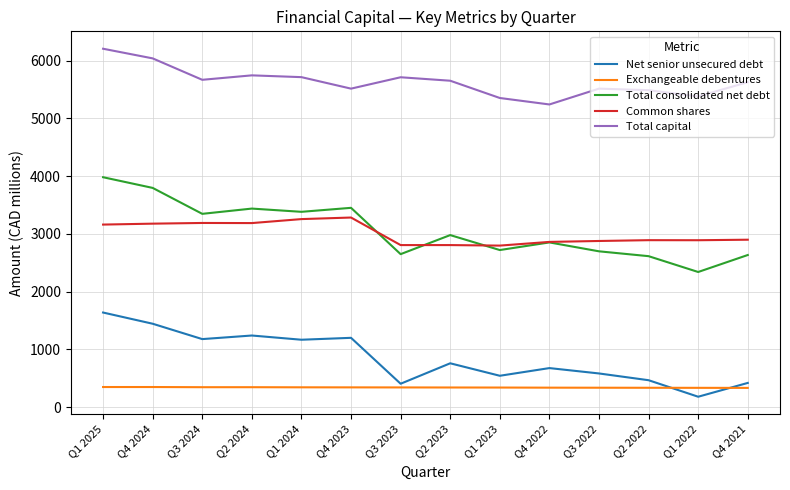

After their last crossing, which series has the higher values: Exchangeable debentures or Net senior unsecured debt?

Net senior unsecured debt